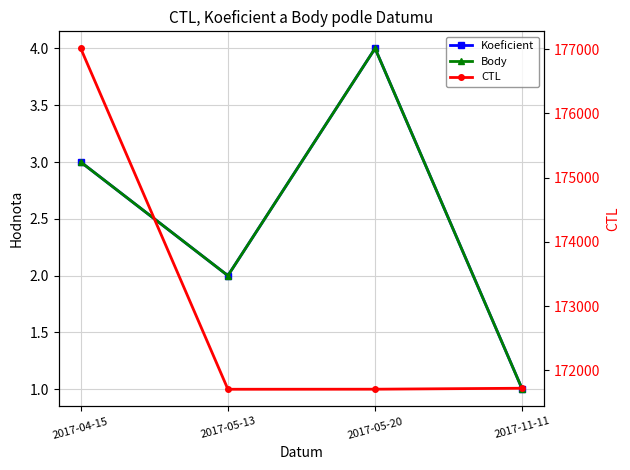

Reading left to right, what are all the values shown in this chart?

Koeficient: 2017-04-15=3	2017-05-13=2	2017-05-20=4	2017-11-11=1
Body: 2017-04-15=3	2017-05-13=2	2017-05-20=4	2017-11-11=1
CTL: 2017-04-15=177013	2017-05-13=171706	2017-05-20=171707	2017-11-11=171722